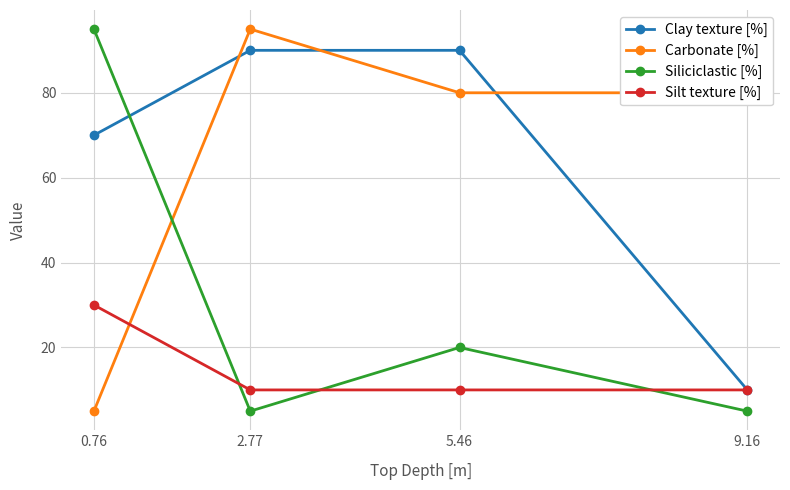

Where is Clay texture [%] nearest to the value 50?

0.76